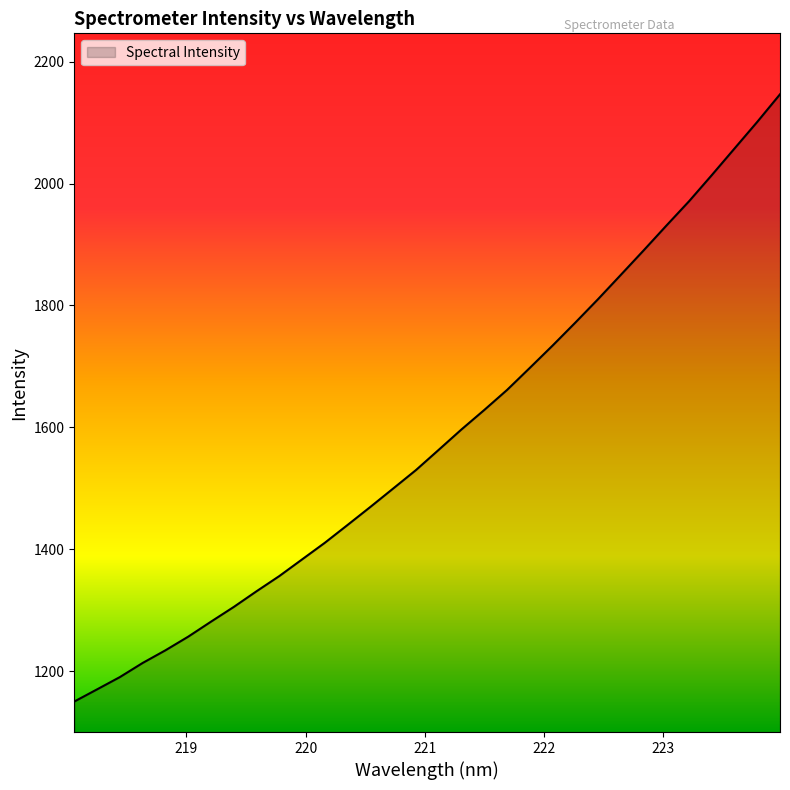

What is the maximum value shown in the chart?

2146.4